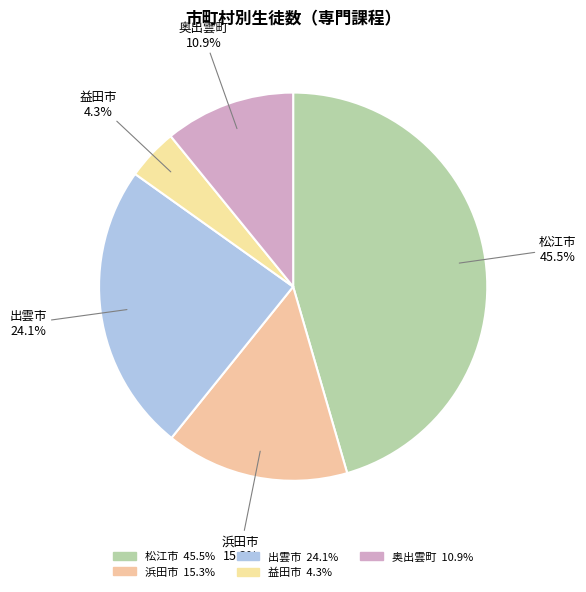

The 出雲市 slice represents 18% of the pie. True or false?

False